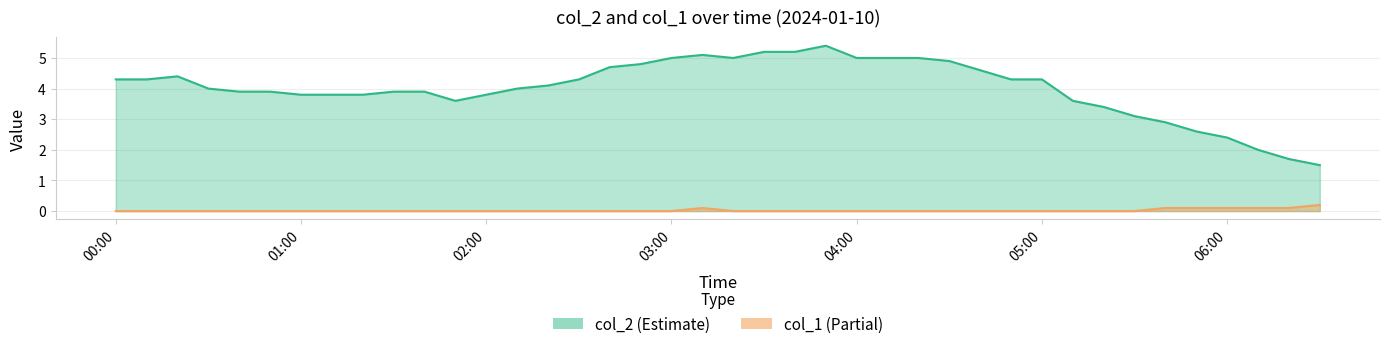

Between 04:00 and 04:40, which series saw the biggest shift?

col_2